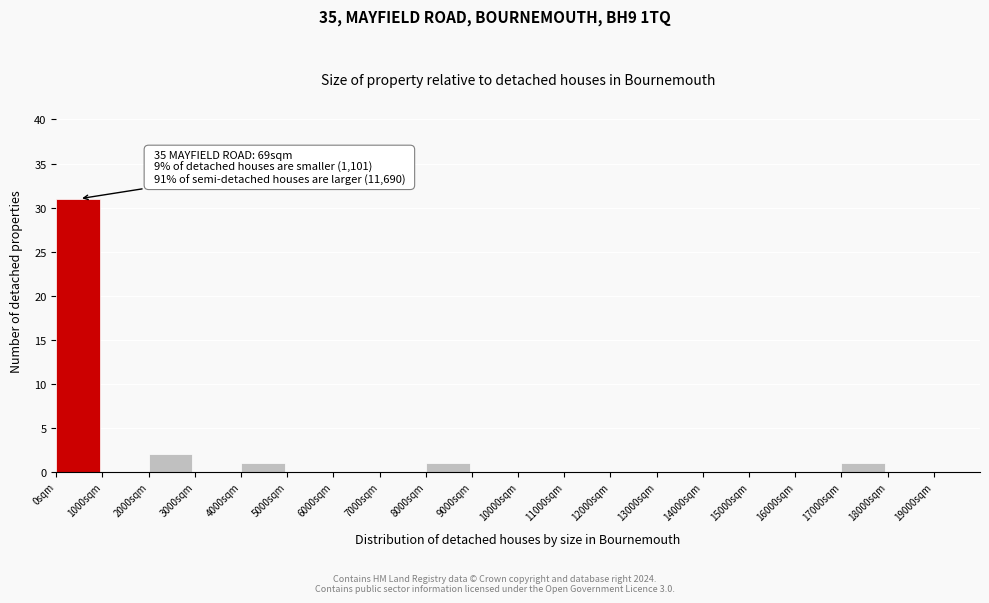

Which range on the x-axis has the tallest bar?

0 to 1000